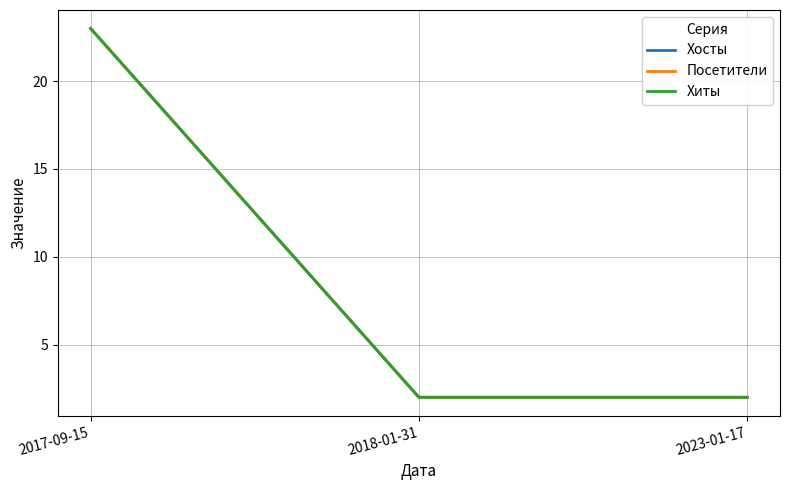

Does the chart display data point markers on the line(s)?

No